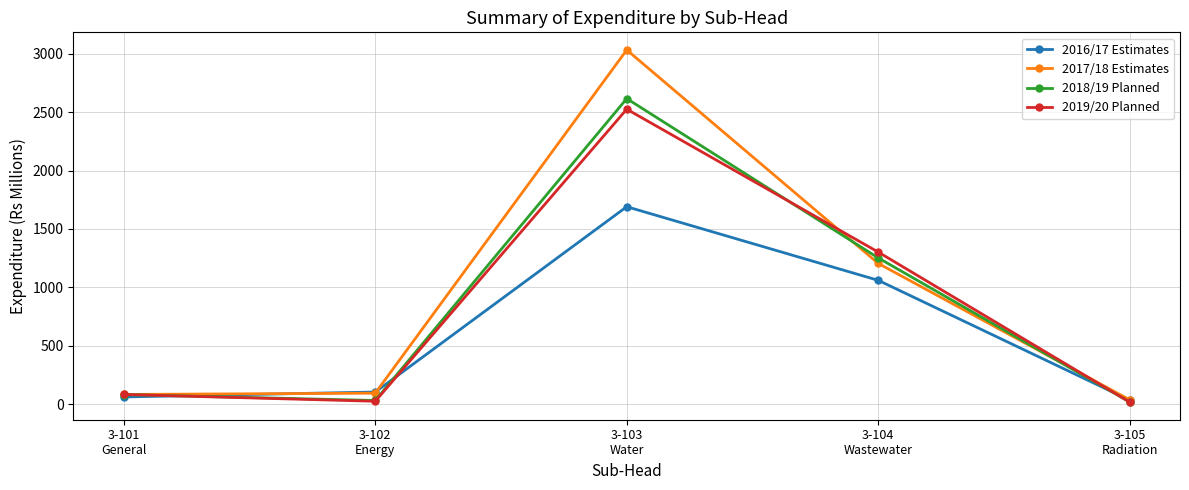

What is the label of the 2nd point from the left?

3-102
Energy